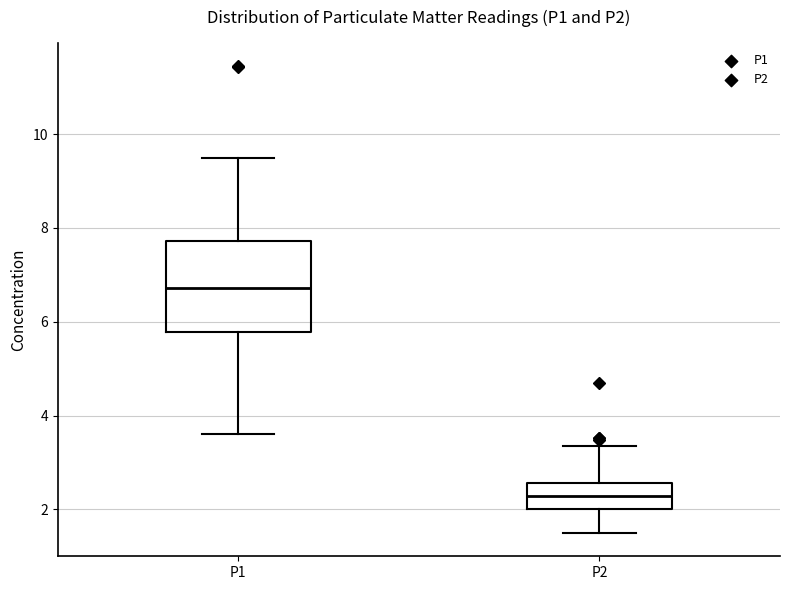

Where does the median line of the box for P1 sit on the y-axis? The values are not printed on the chart, so give them approximately, as read against the axis.

6.8